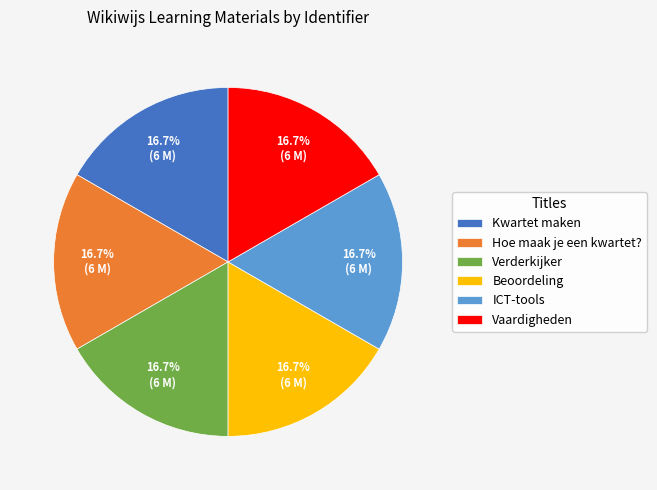

What percentage is the ICT-tools slice, to the nearest percent?

17%